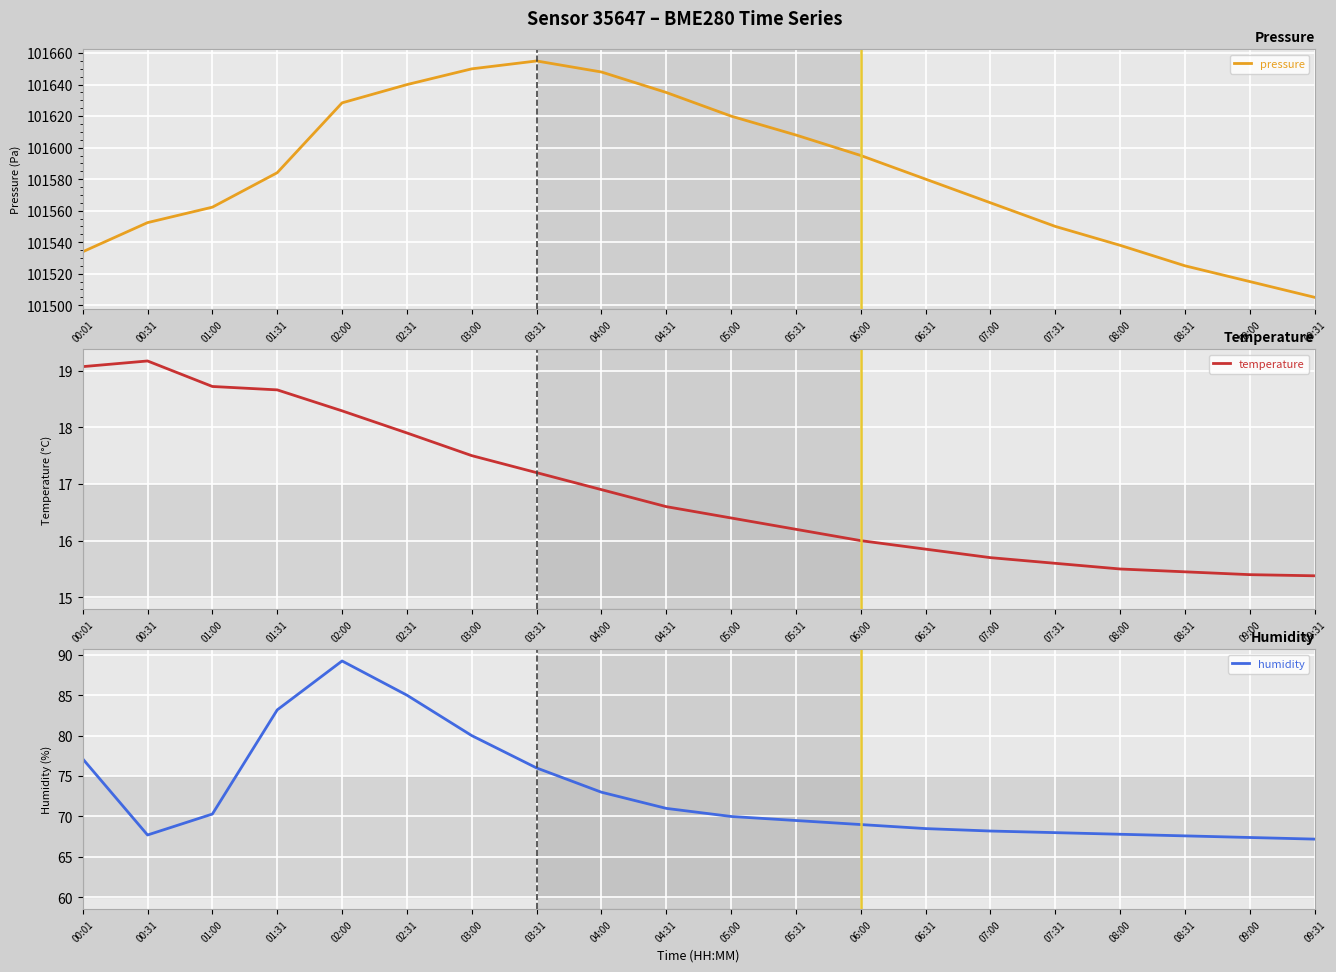

At which label is humidity closest to 78?

00:01